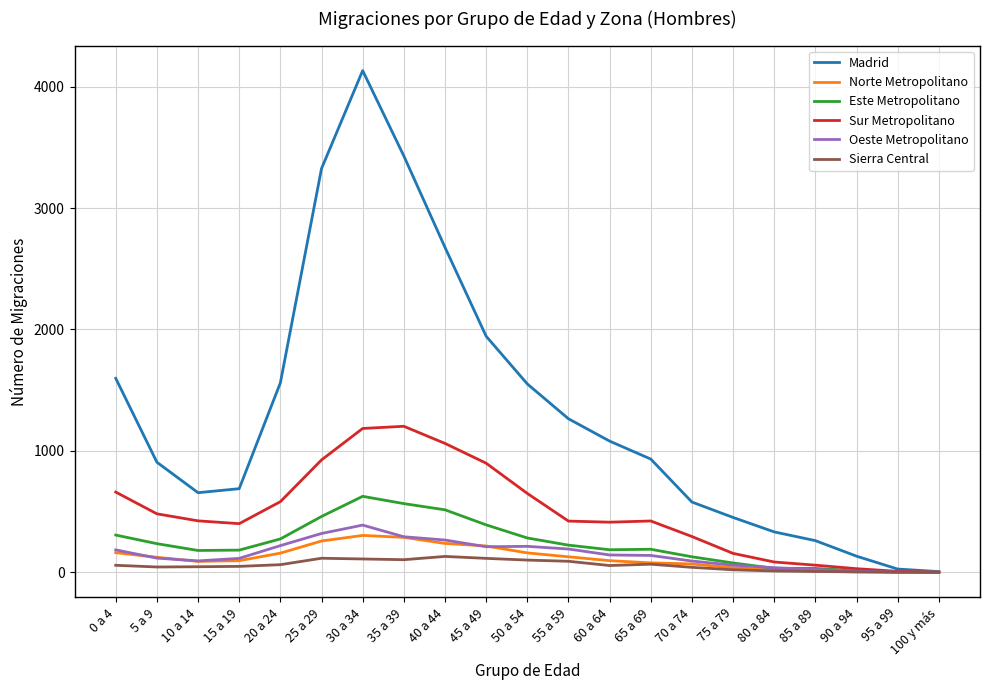

Which series has the largest range (max minus min)?

Madrid